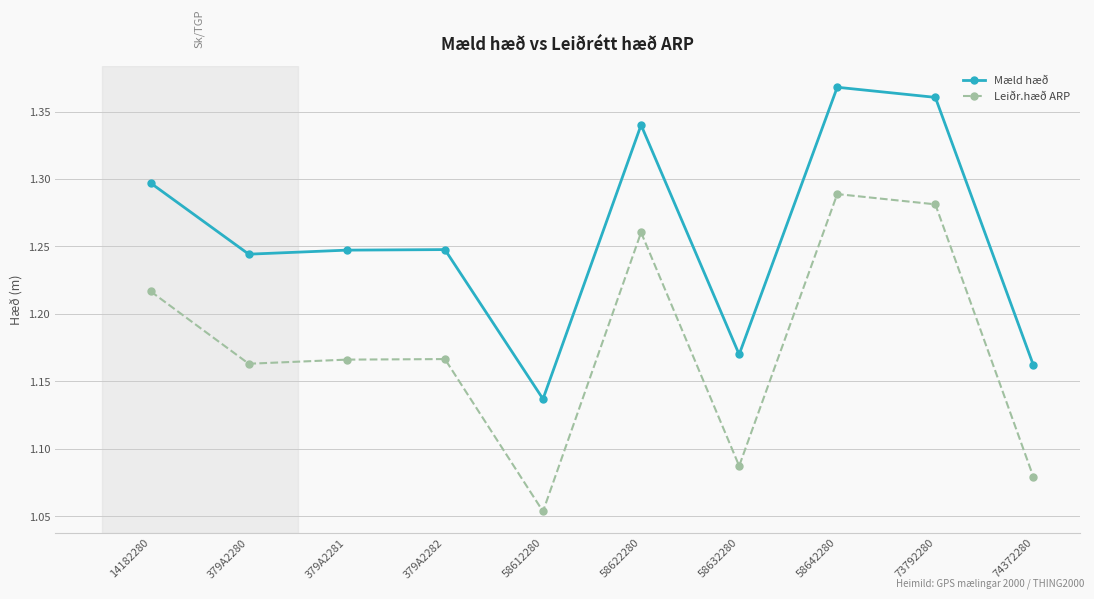

At which label is Mæld hæð closest to 1?

58612280